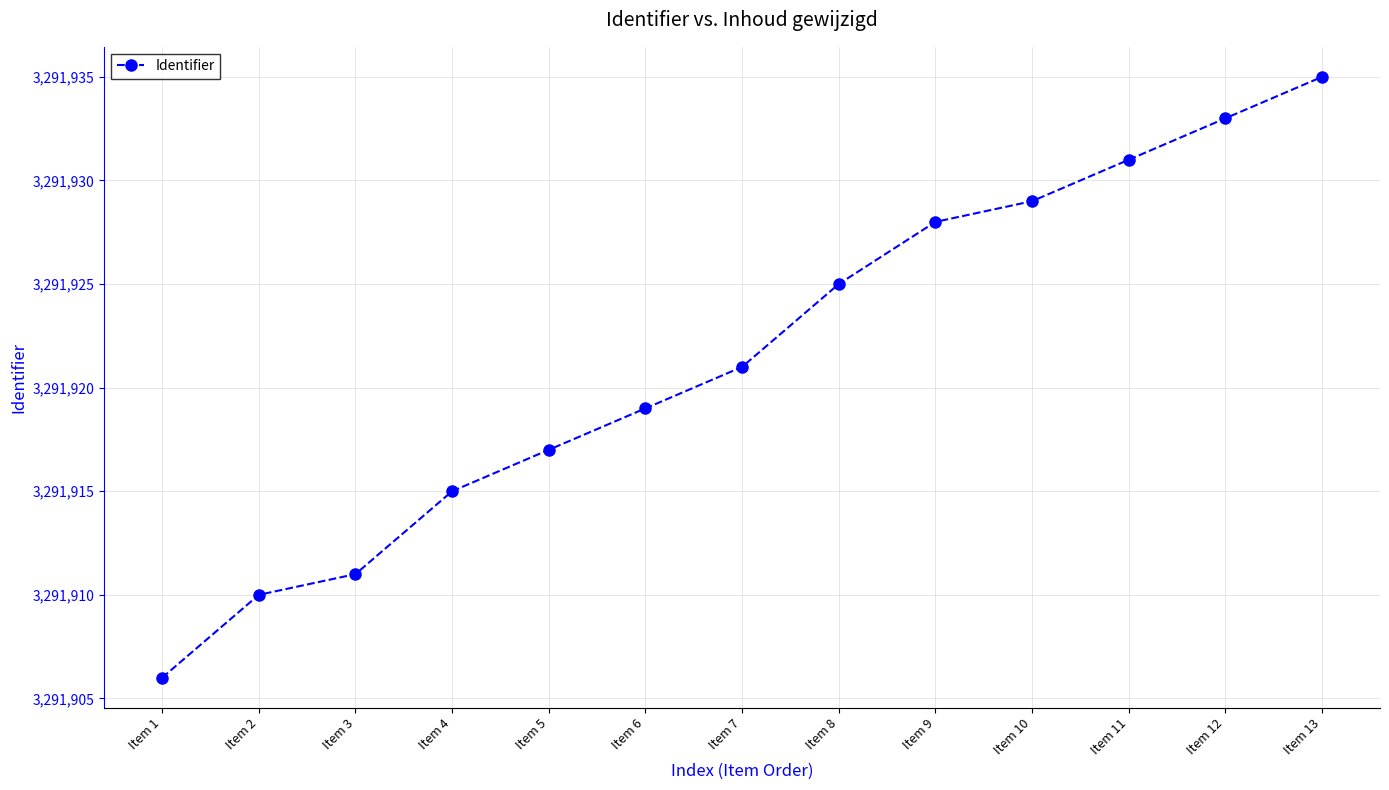

Read the value at Item 7, to the nearest 10.

3291920